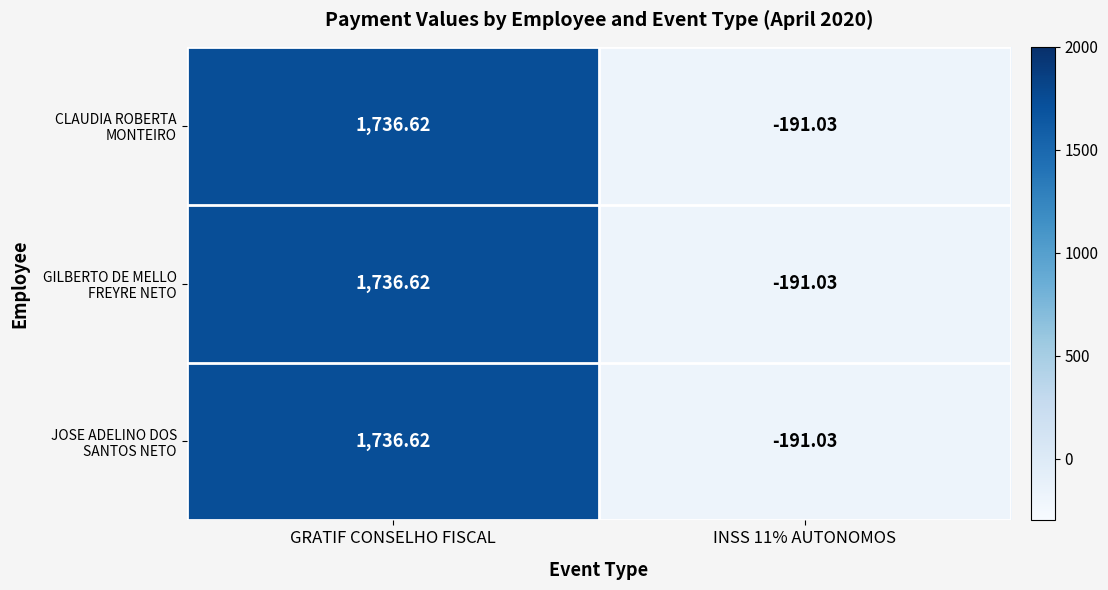

How many categories are shown in the chart?

2